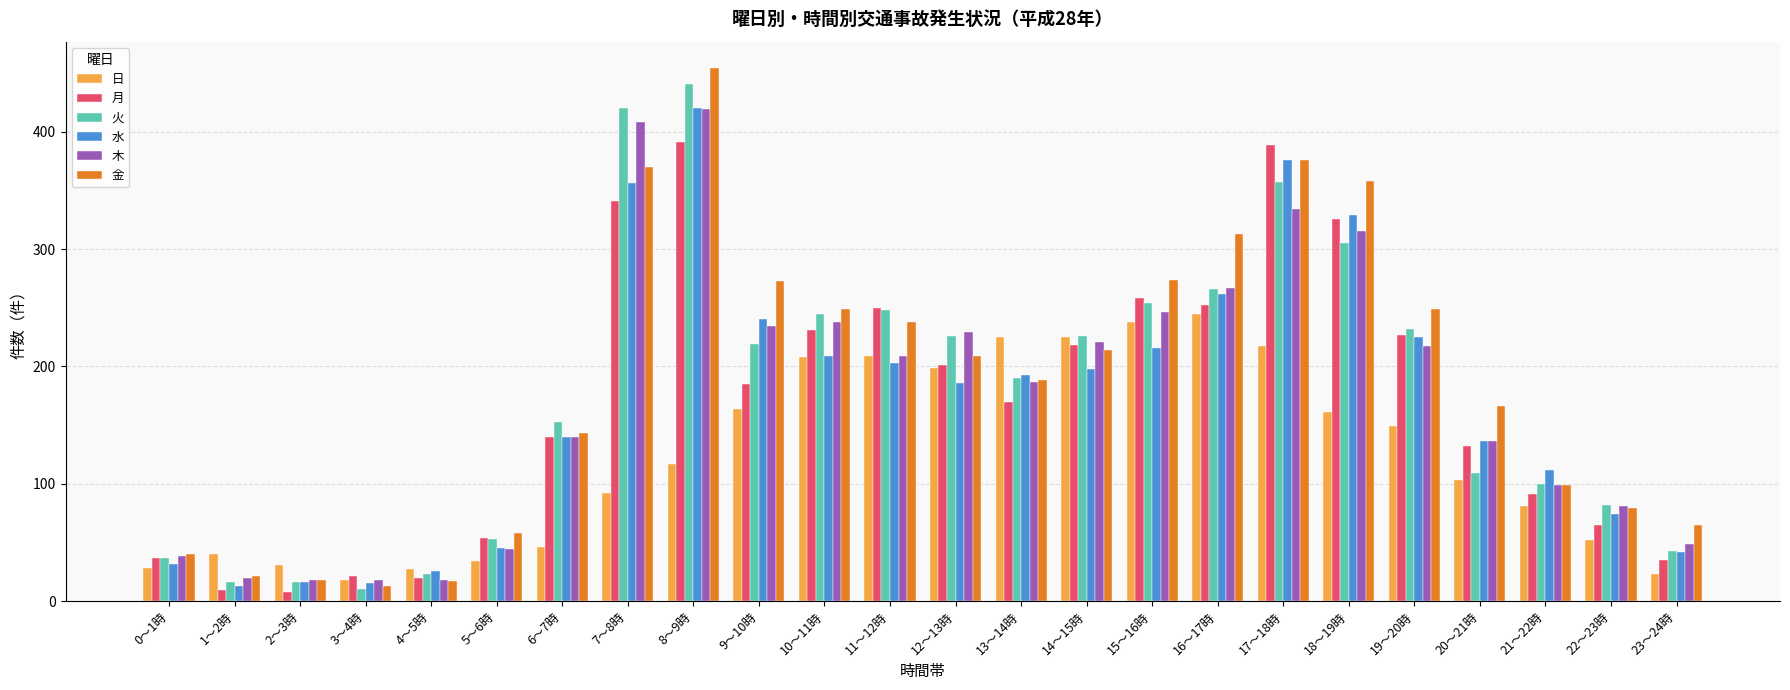

Which series has the largest range (max minus min)?

金